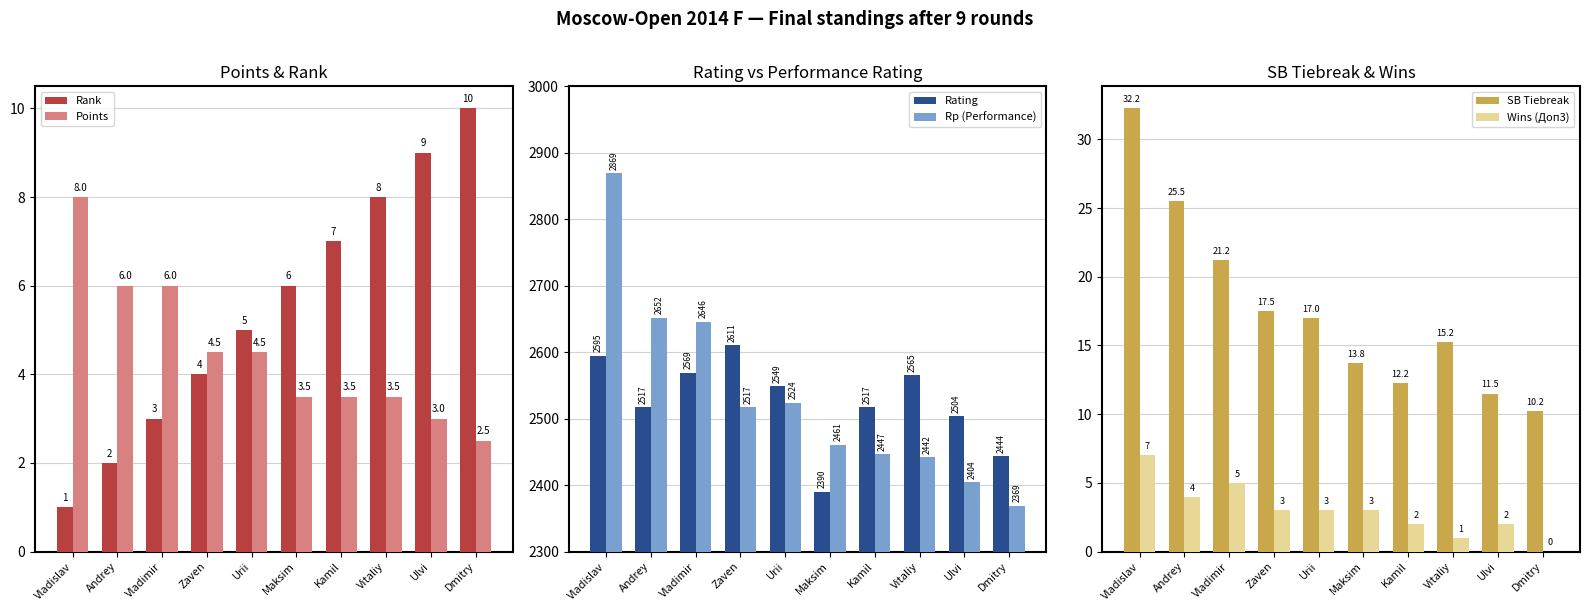

Reading right to left, transcribe all the data shown in this chart.

Rank: 10.0	9.0	8.0	7.0	6.0	5.0	4.0	3.0	2.0	1.0
Points: 2.5	3.0	3.5	3.5	3.5	4.5	4.5	6.0	6.0	8.0
Rating: 2444.0	2504.0	2565.0	2517.0	2390.0	2549.0	2611.0	2569.0	2517.0	2595.0
Rp (Performance): 2369.0	2404.0	2442.0	2447.0	2461.0	2524.0	2517.0	2646.0	2652.0	2869.0
SB Tiebreak: 10.2	11.5	15.2	12.2	13.8	17.0	17.5	21.2	25.5	32.2
Wins (Доп3): 0.0	2.0	1.0	2.0	3.0	3.0	3.0	5.0	4.0	7.0